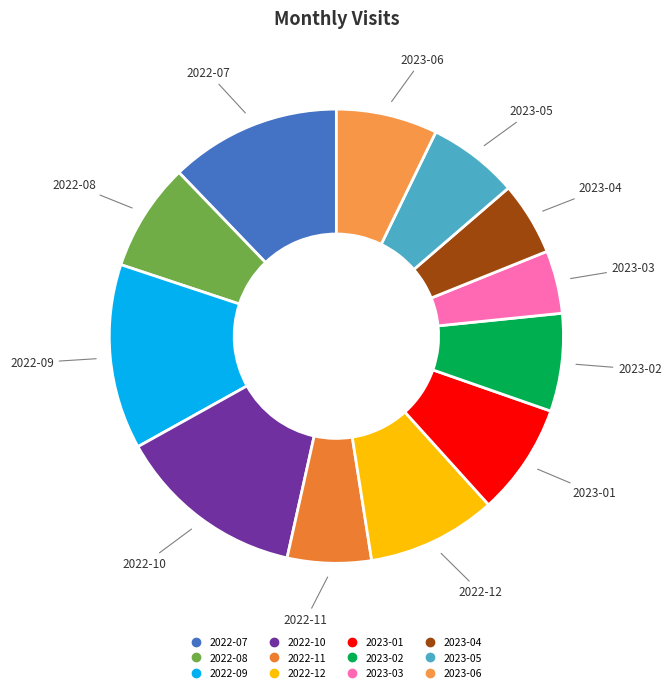

Count the number of slices in the pie.

12